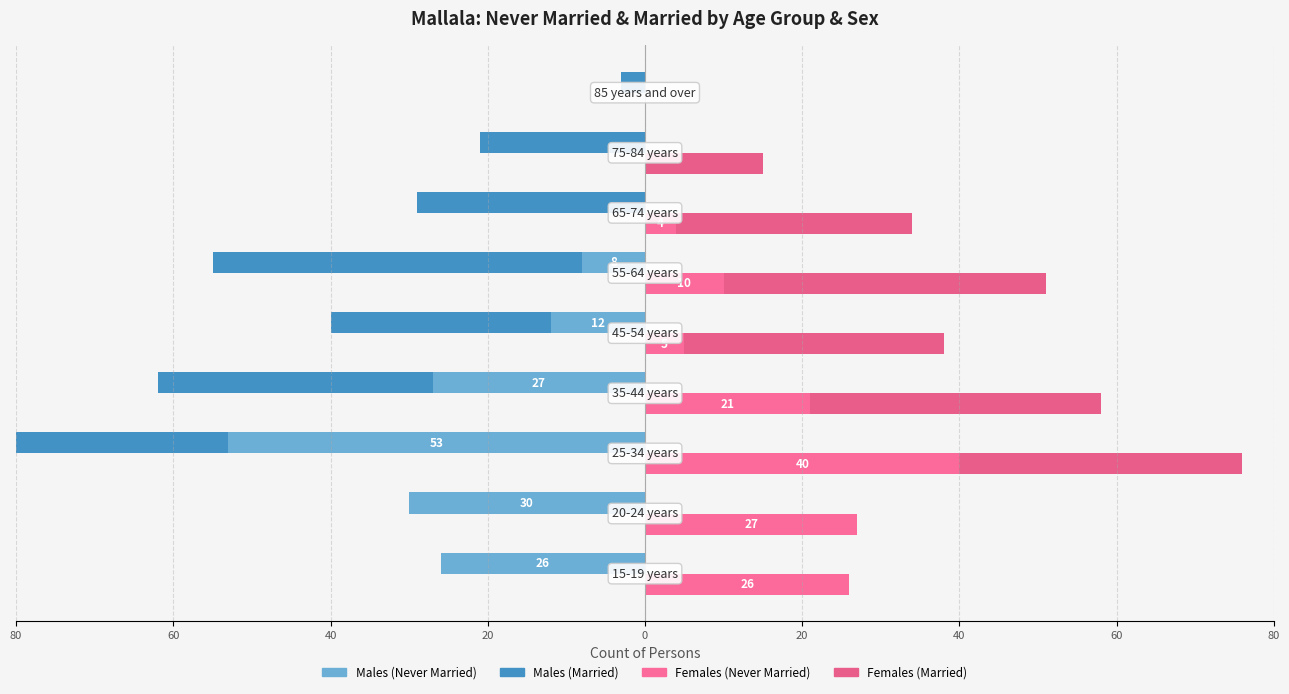

What is the approximate value of Males (Never Married) at 40?

-53